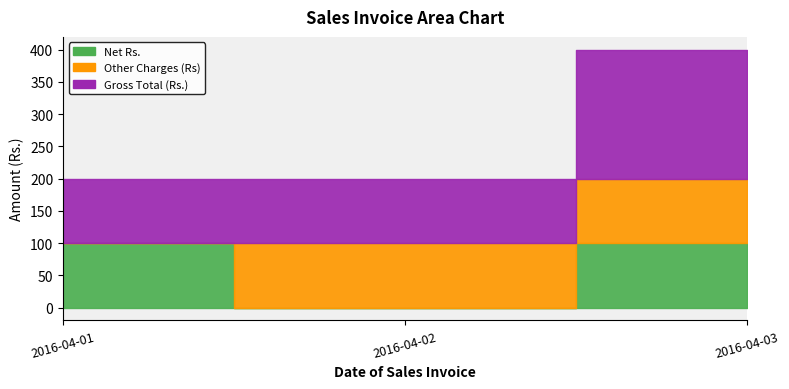

At which category is the sum across all series the highest?

2016-04-03